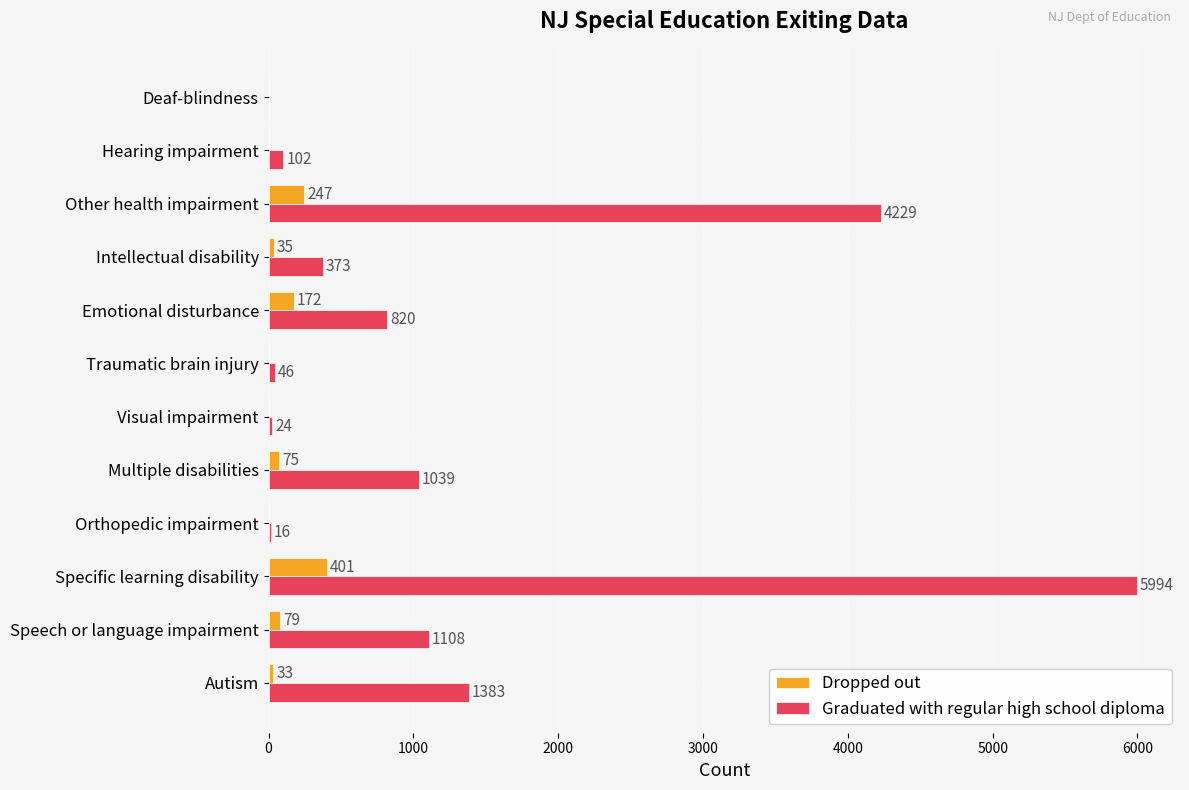

Between Orthopedic impairment and Intellectual disability, which series saw the biggest shift?

Graduated with regular high school diploma